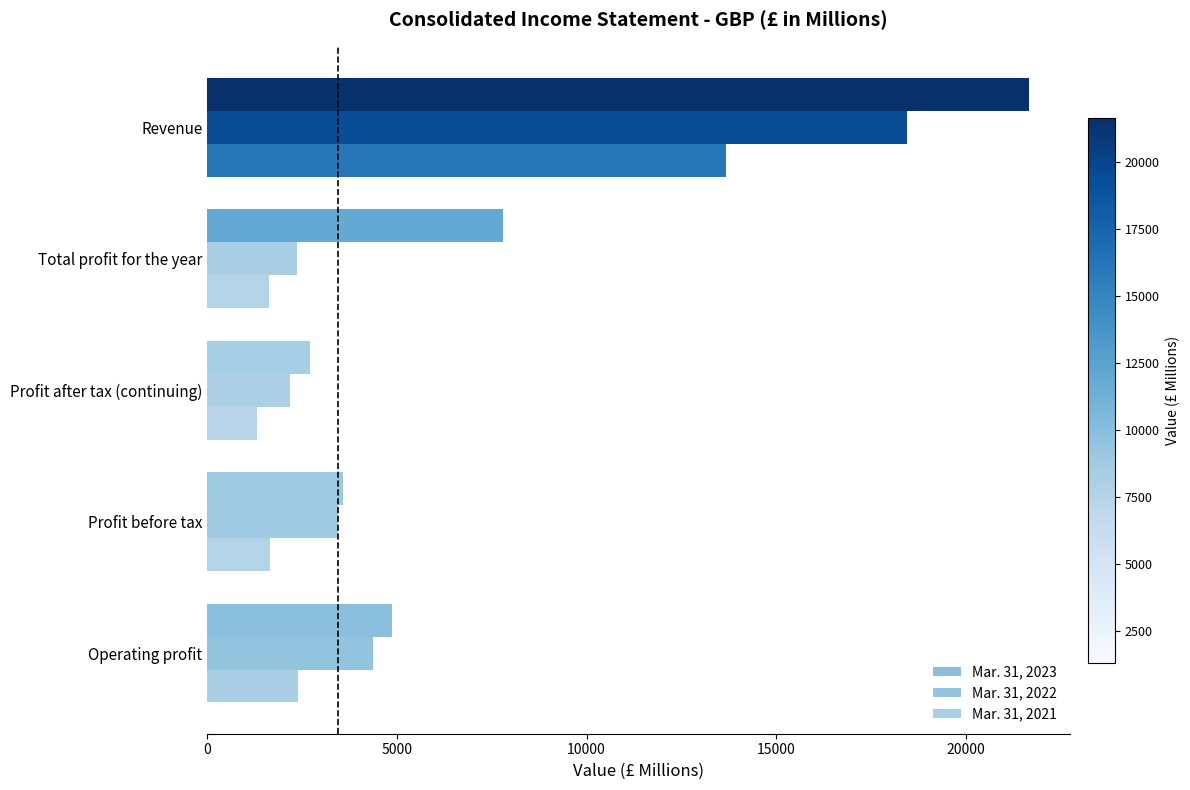

How many distinct data groups are displayed?

3